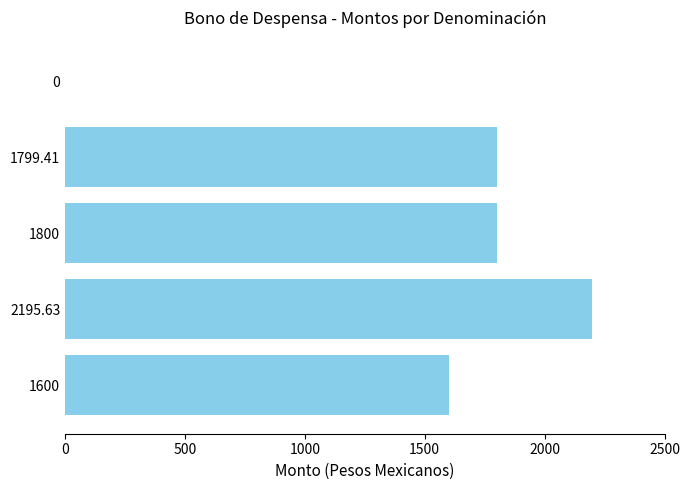

What is the sum of the values at 2195.63 and 1800?

3995.6